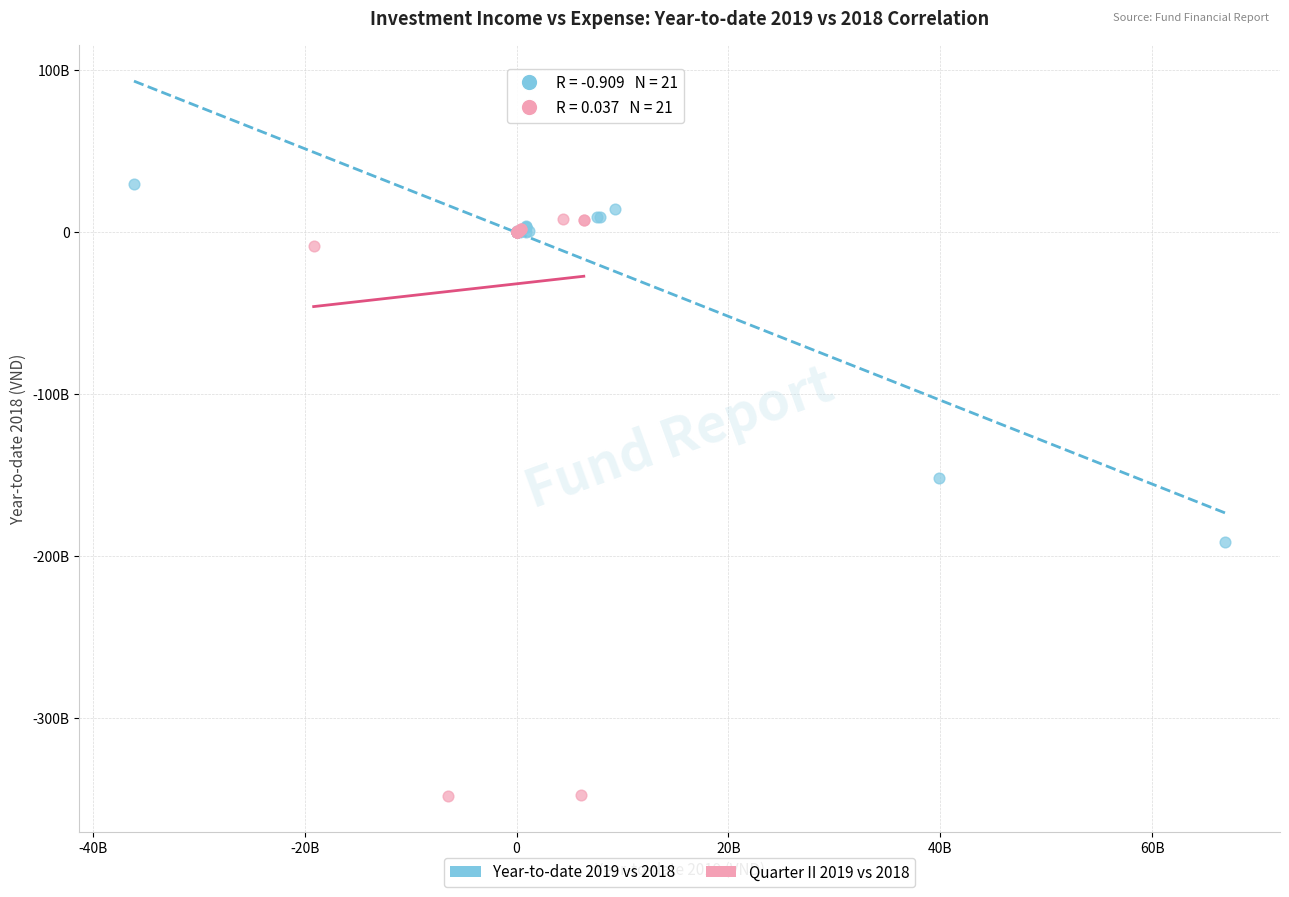

Which series reaches the maximum Y coordinate?

Year-to-date 2019 vs 2018